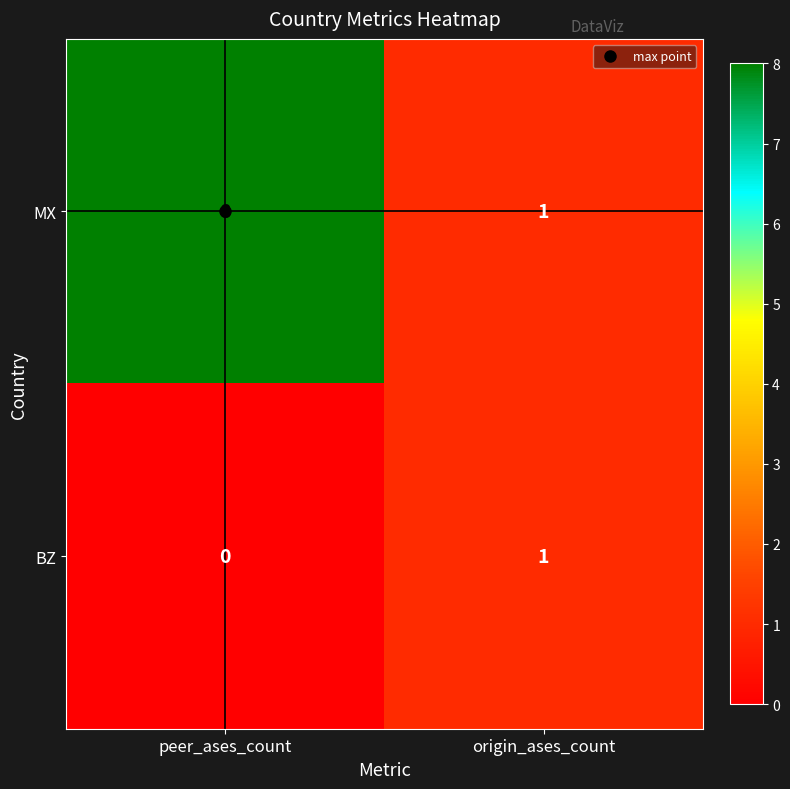

True or false: MX has a value of 11 at peer_ases_count.

False